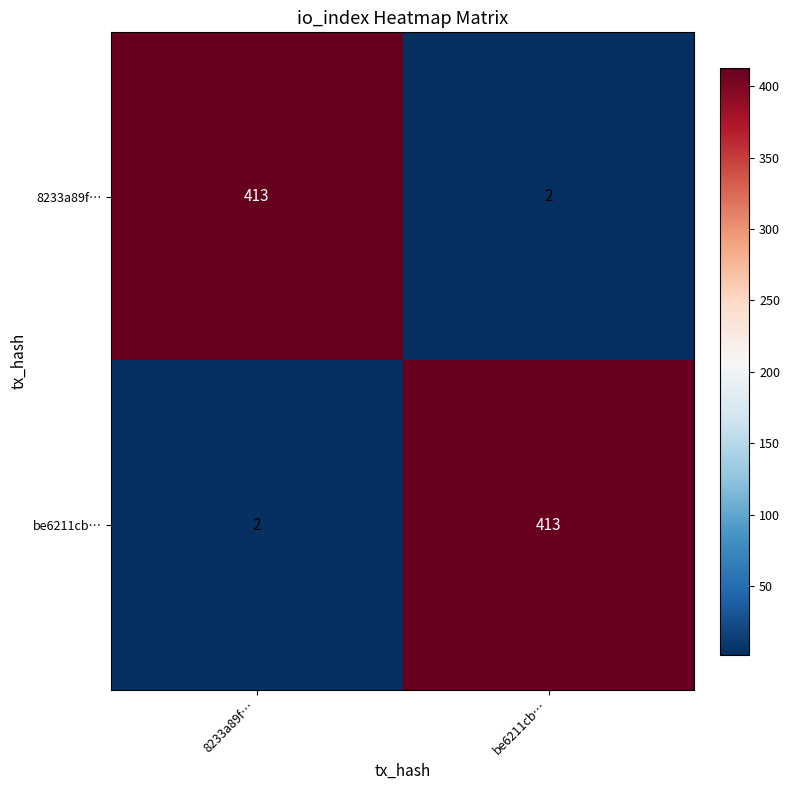

Which category has the lowest value in the be6211cb… series?

8233a89f…